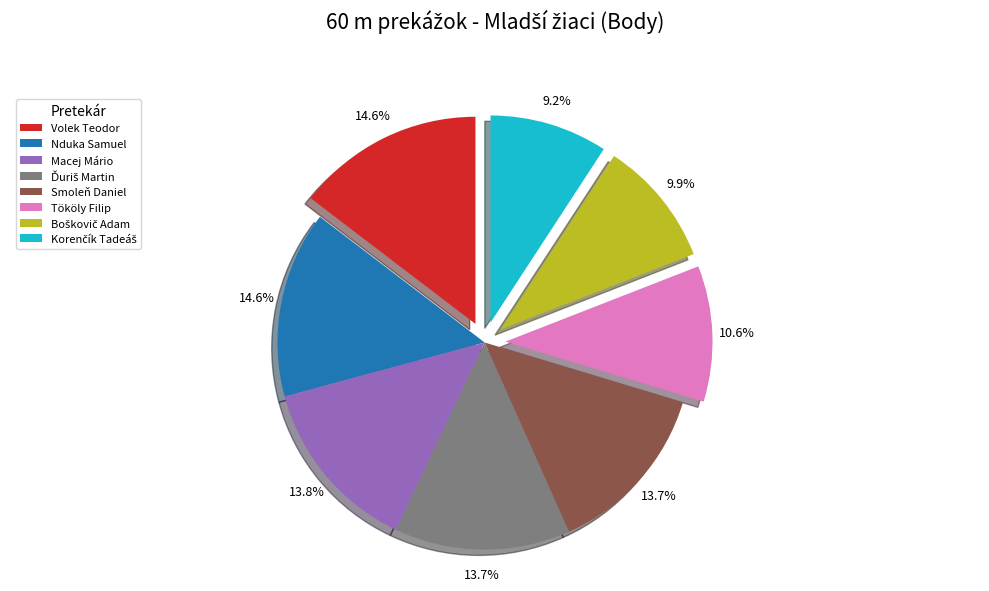

Combined, what portion of the pie is Volek Teodor and Tököly Filip?

25.2%